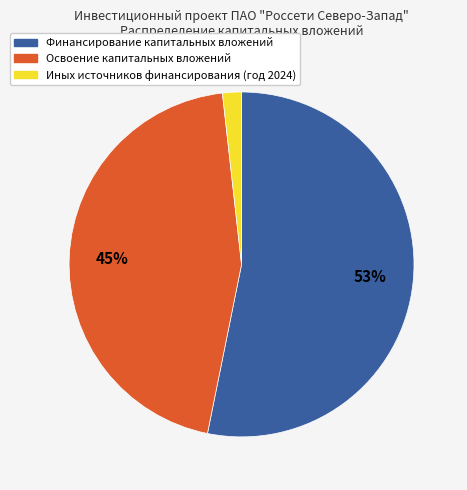

To the nearest percent, what is the difference between the largest and smallest slice percentages?

51%